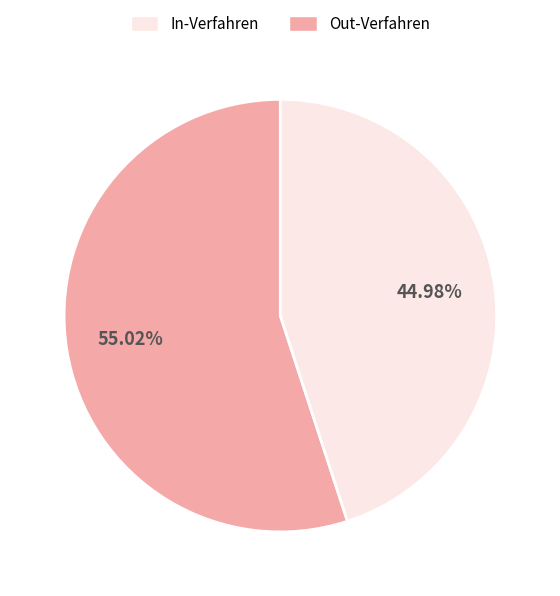

To the nearest percent, what is the average slice percentage?

50%